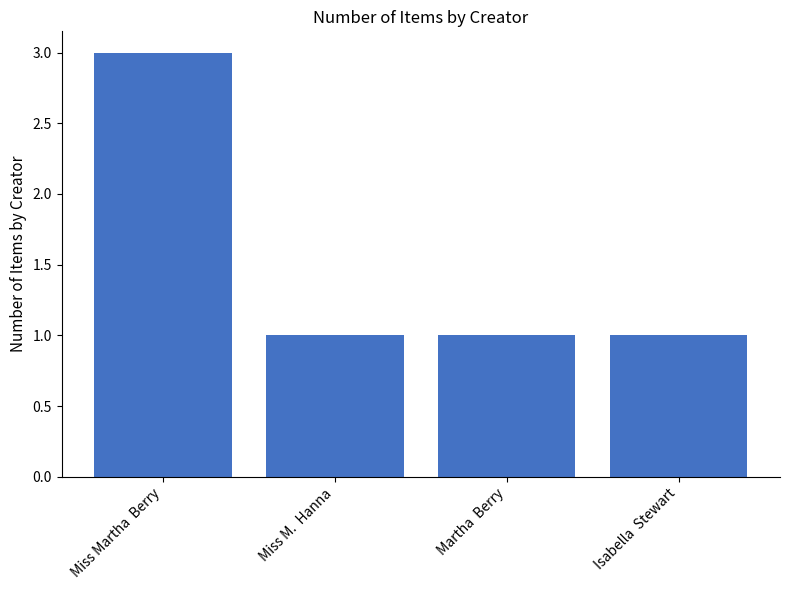

What is the smallest value displayed?

1